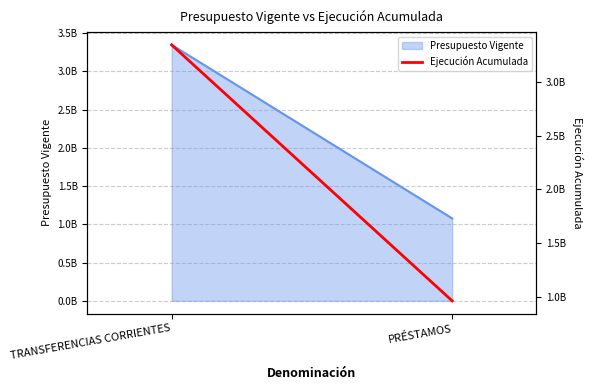

At which label is the value closest to 2153851904?

PRÉSTAMOS